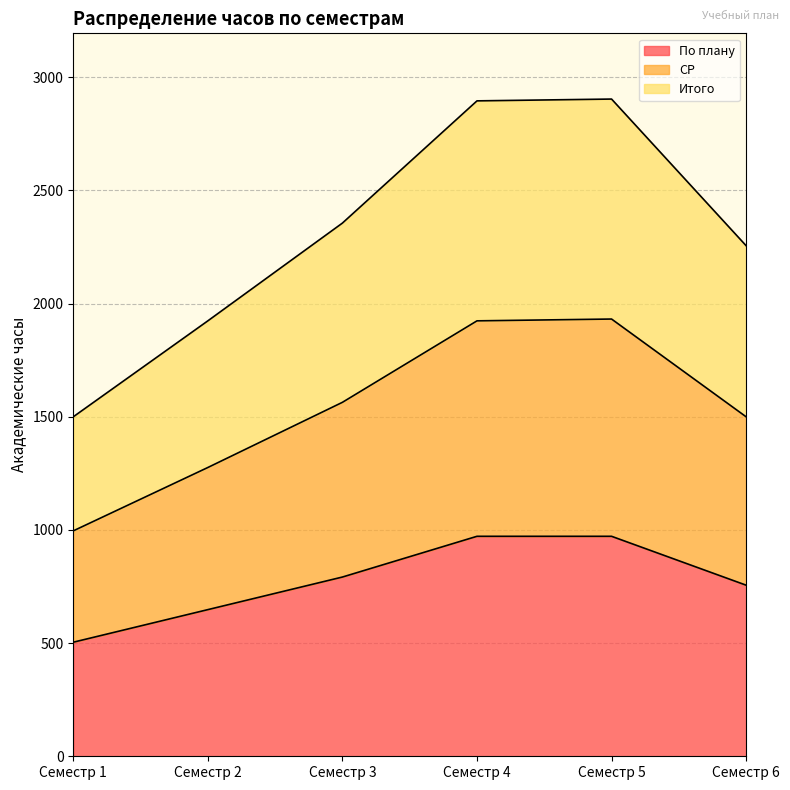

True or false: По плану and СР cross at least once.

False